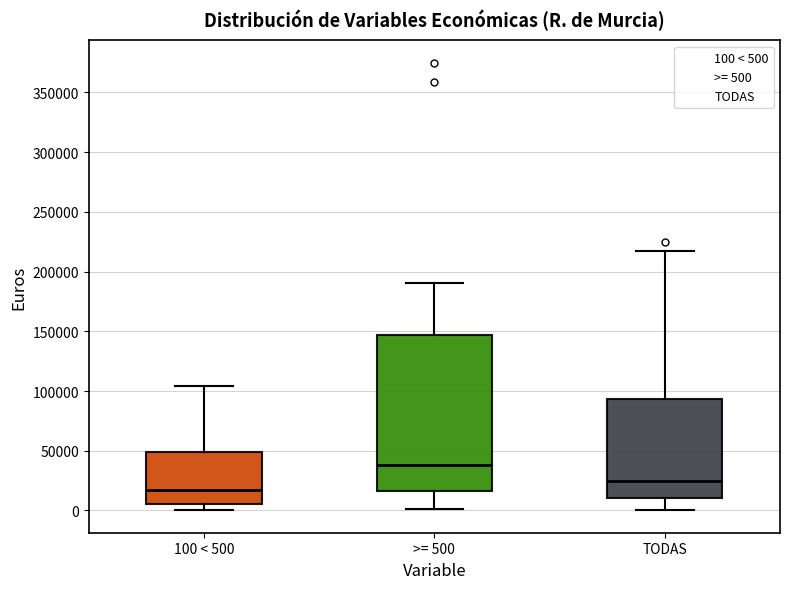

Where is the lower edge of the box for 100 < 500 on the y-axis? The values are not printed on the chart, so give them approximately, as read against the axis.

5000